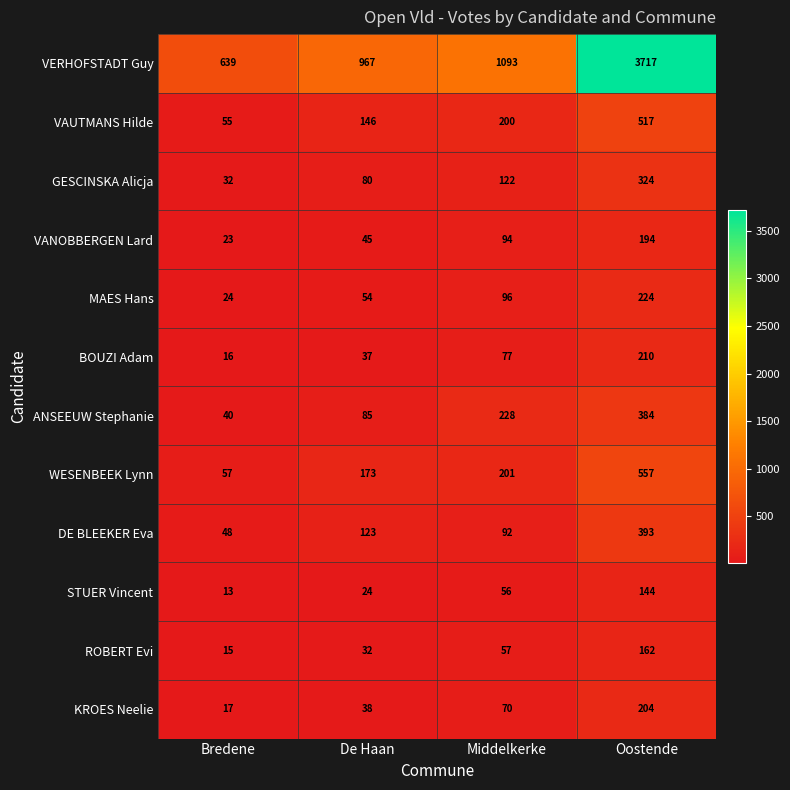

Rank the series by their maximum value, from highest to lowest.

VERHOFSTADT Guy, WESENBEEK Lynn, VAUTMANS Hilde, DE BLEEKER Eva, ANSEEUW Stephanie, GESCINSKA Alicja, MAES Hans, BOUZI Adam, KROES Neelie, VANOBBERGEN Lard, ROBERT Evi, STUER Vincent